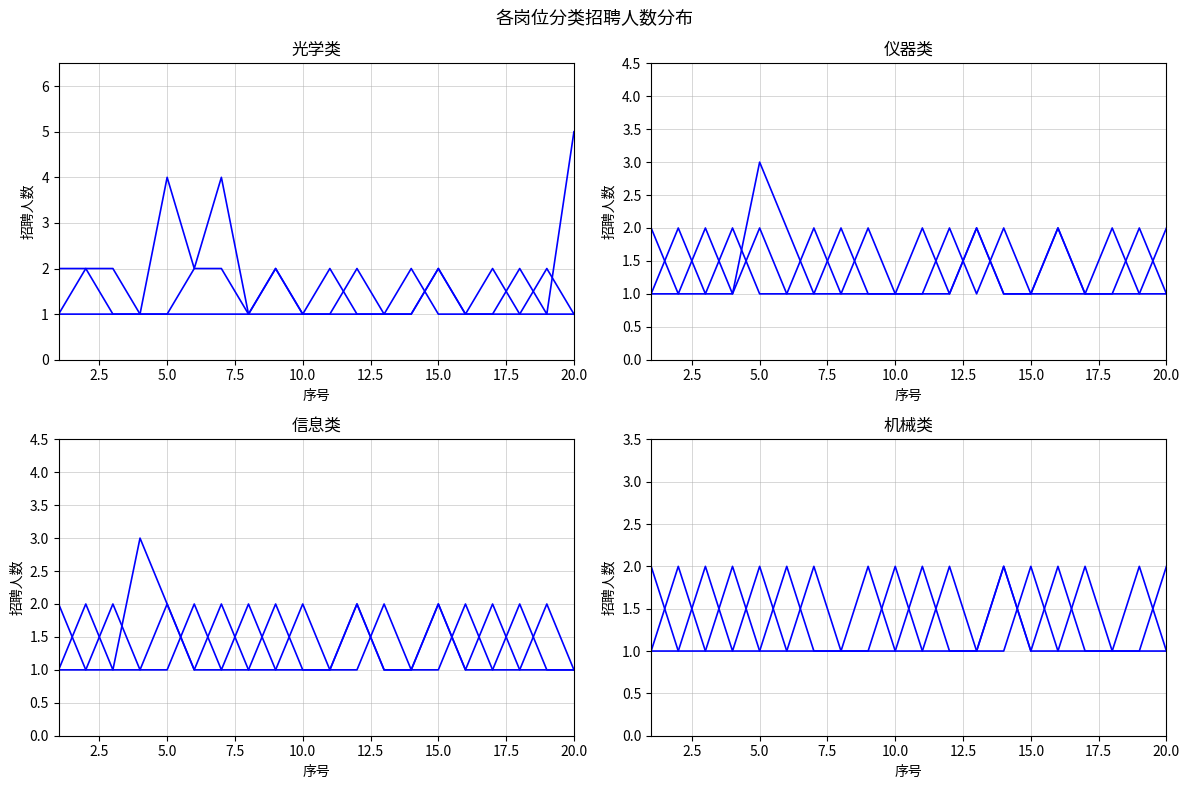

What is the value of the 仪器类 point at the 6th from the left?

2